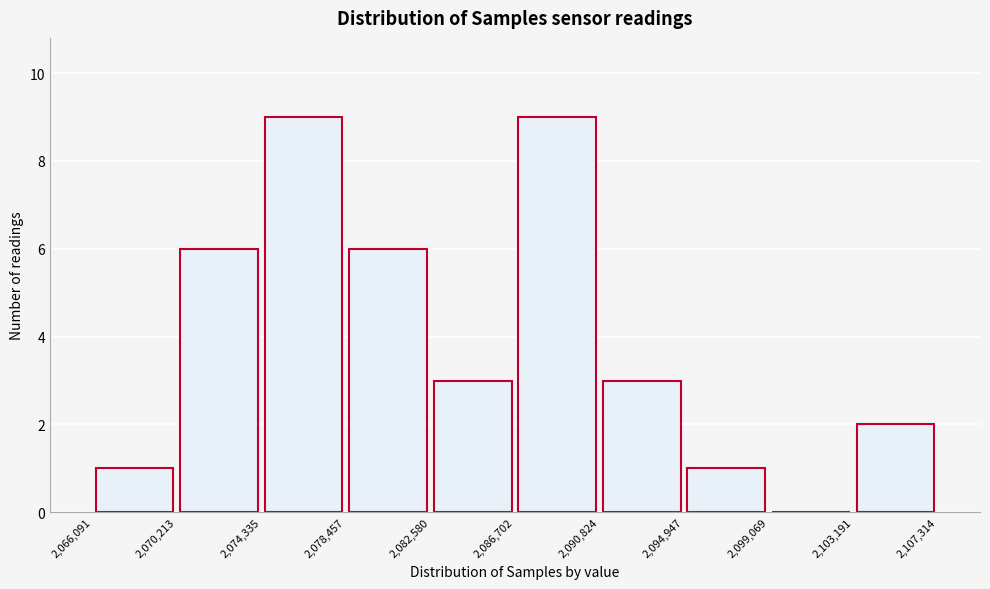

Reading left to right, list every bar in this chart as the range it spans on the x-axis followed by its height. The values are not printed on the chart, so give them approximately, as read against the axis.

2,066,091 to 2,070,213: 1
2,070,213 to 2,074,335: 6
2,074,335 to 2,078,457: 9
2,078,457 to 2,082,580: 6
2,082,580 to 2,086,702: 3
2,086,702 to 2,090,824: 9
2,090,824 to 2,094,947: 3
2,094,947 to 2,099,069: 1
2,099,069 to 2,103,191: 0
2,103,191 to 2,107,314: 2